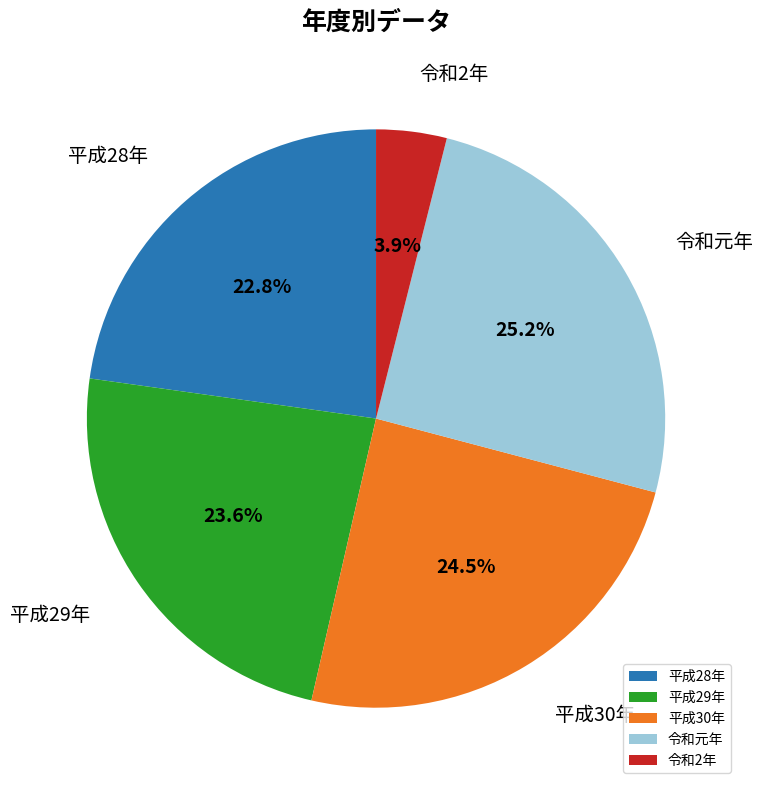

Combined, what portion of the pie is 平成29年 and 平成30年?

48.1%